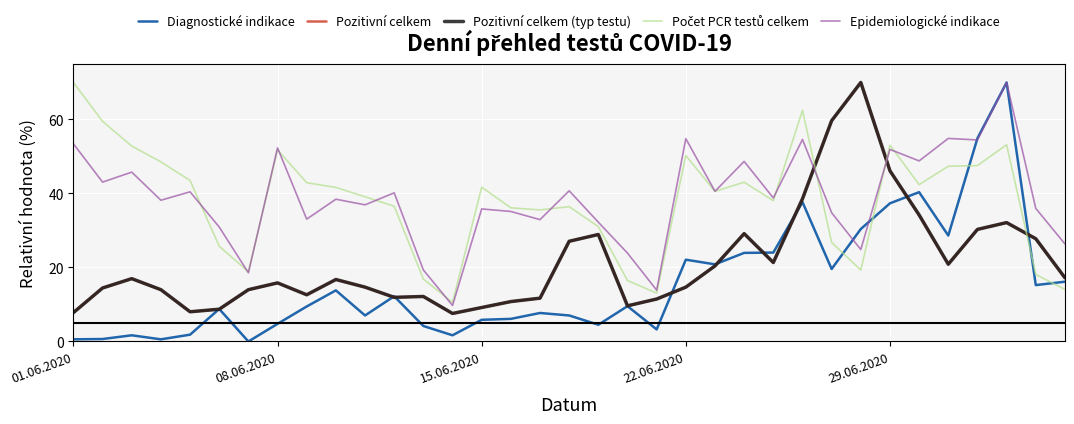

How many lines are shown in the chart?

5